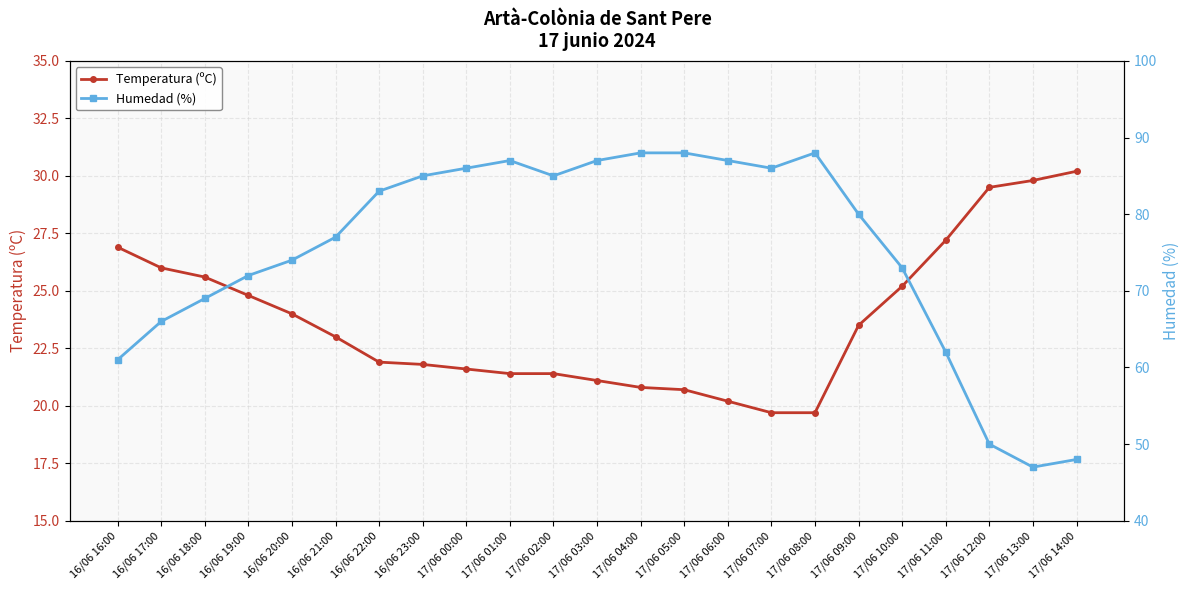

At which label is Humedad (%) closest to 67?

16/06 17:00